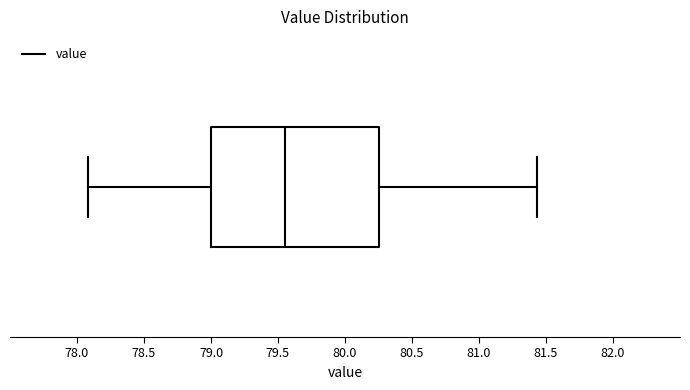

Read this box plot against the x-axis: the position of the median line, the range covered by the box, and the ends of both whiskers. The values are not printed on the chart, so give them approximately, as read against the axis.

median 79.55, box 79.00 to 80.25, whiskers 78.10 to 81.45